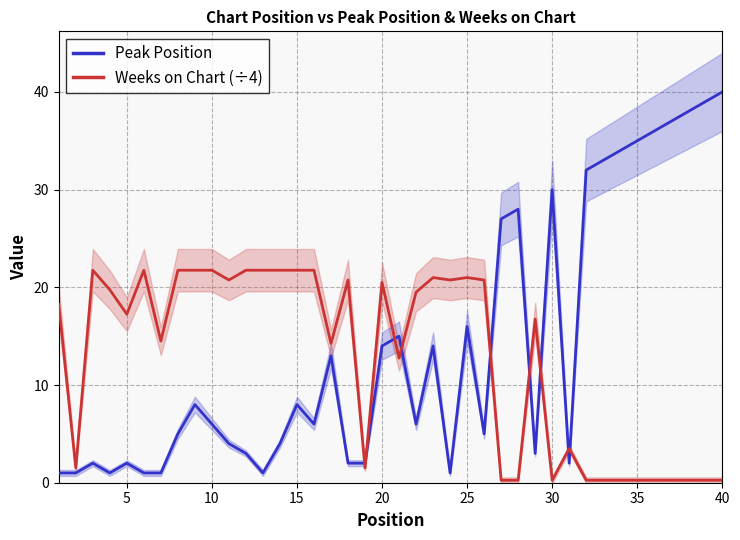

How many lines are shown in the chart?

2